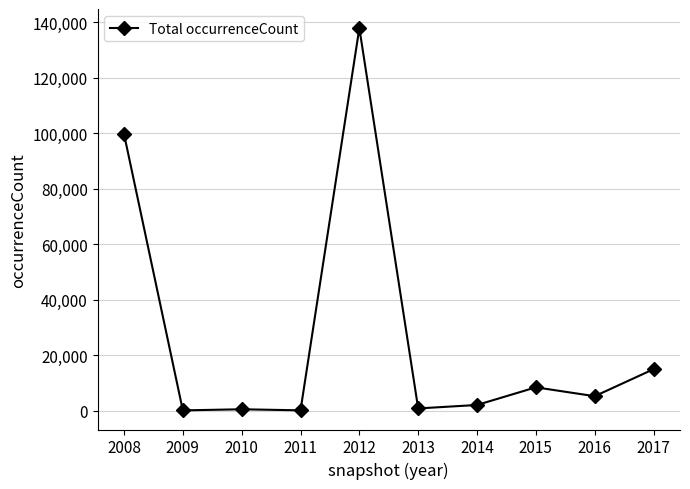

The value at 2014 is 2101. True or false?

True